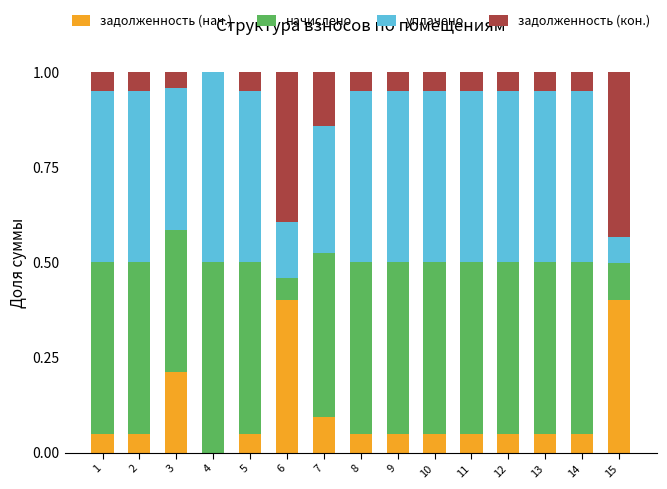

True or false: задолженность (нач.) has a value of 0.6 at 15.

False